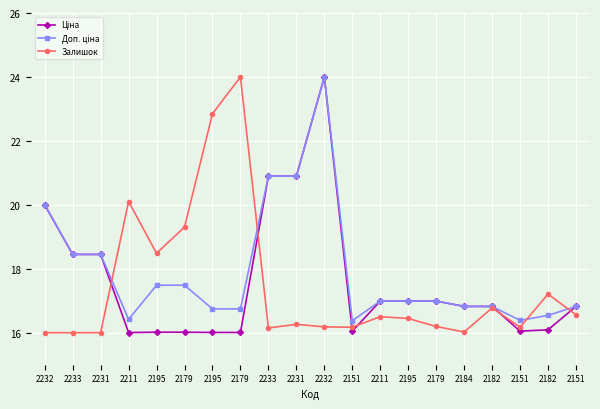

List the series in order of their overall mean, lowest first.

Залишок, Ціна, Доп. ціна